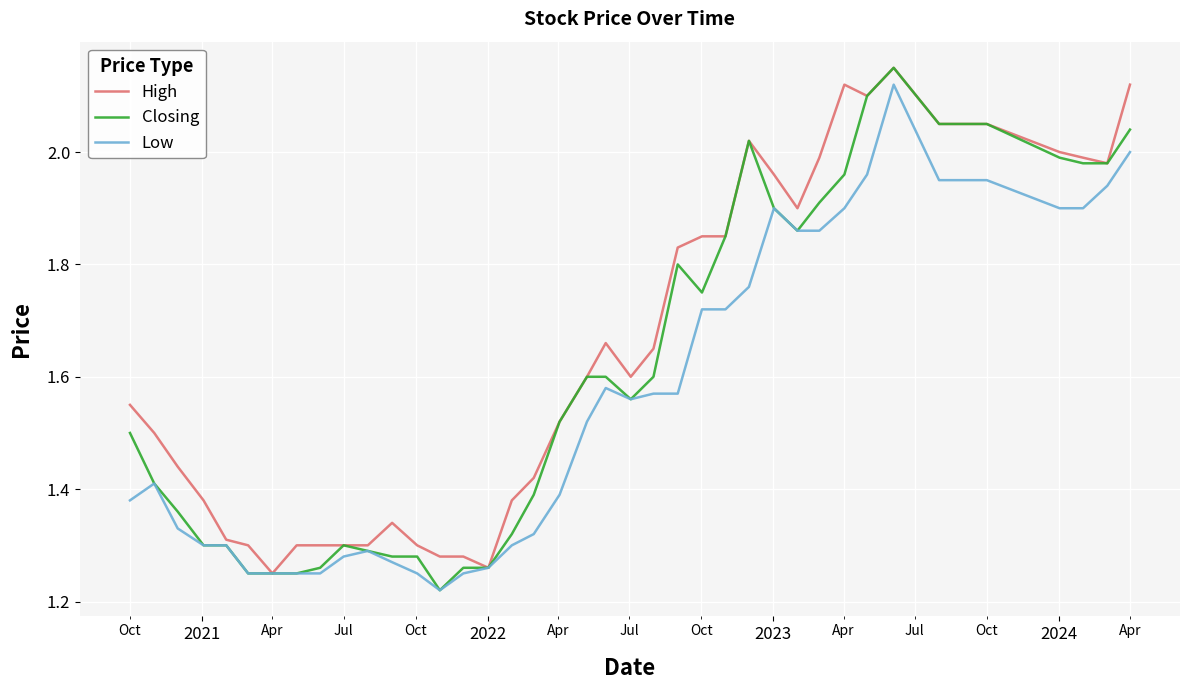

List the series in order of their overall mean, lowest first.

Low, Closing, High